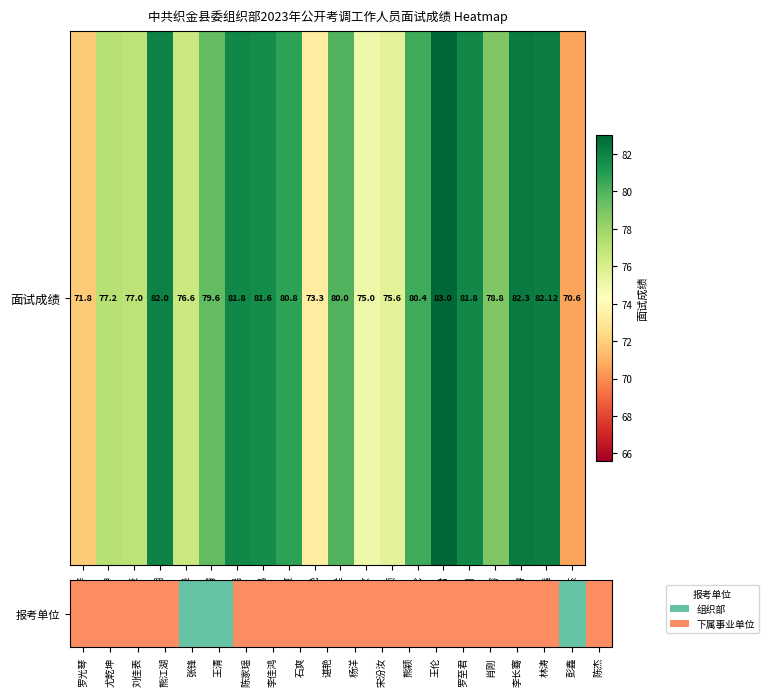

What is the difference between the maximum and second lowest values?

1